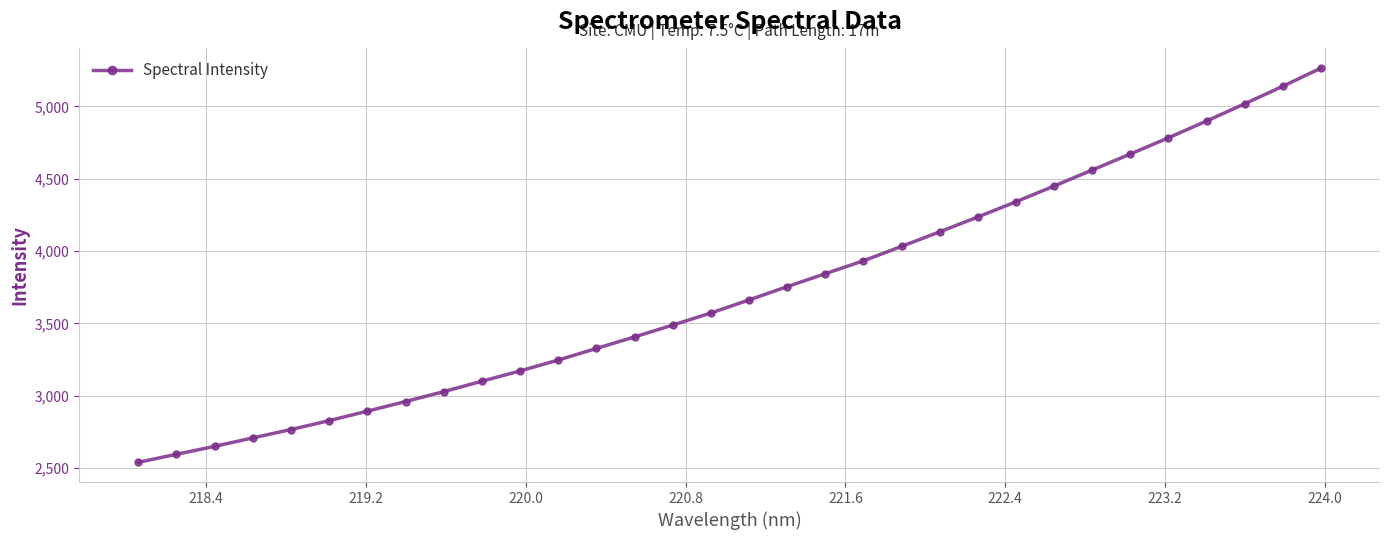

True or false: there are more than 2 points higher than both neighbors.

False